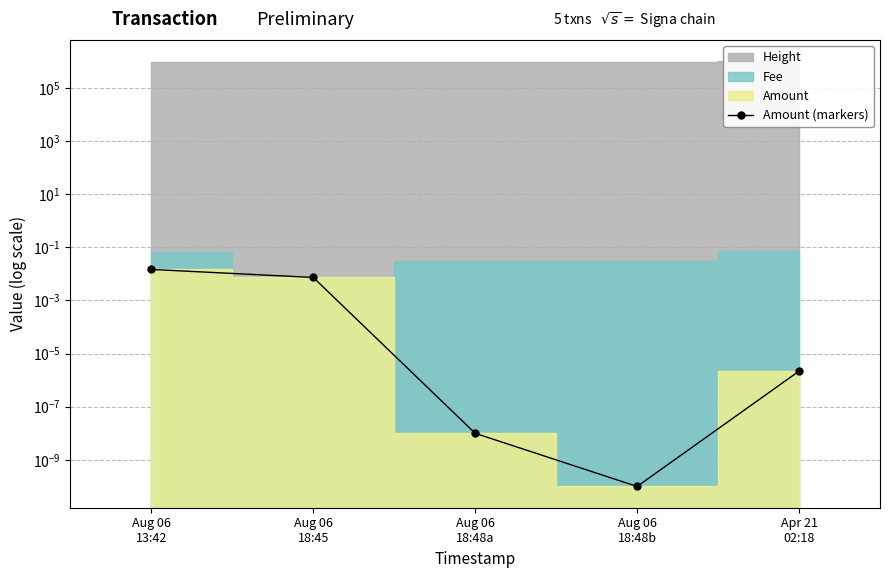

Rank the categories by value from lowest to highest.

Aug 06
18:48b, Aug 06
18:48a, Apr 21
02:18, Aug 06
18:45, Aug 06
13:42